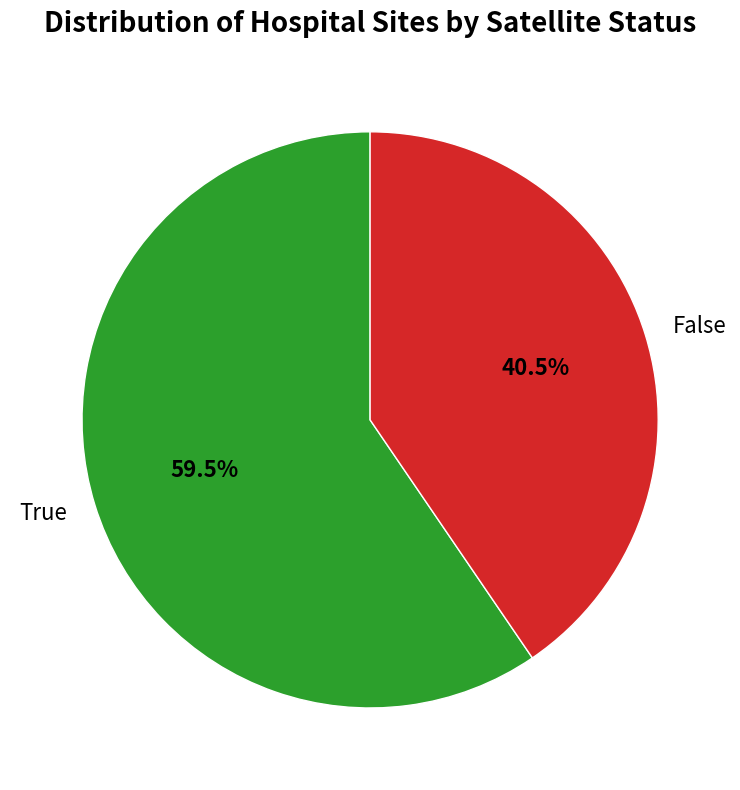

What is the ratio of the value at False to the value at True?

0.7